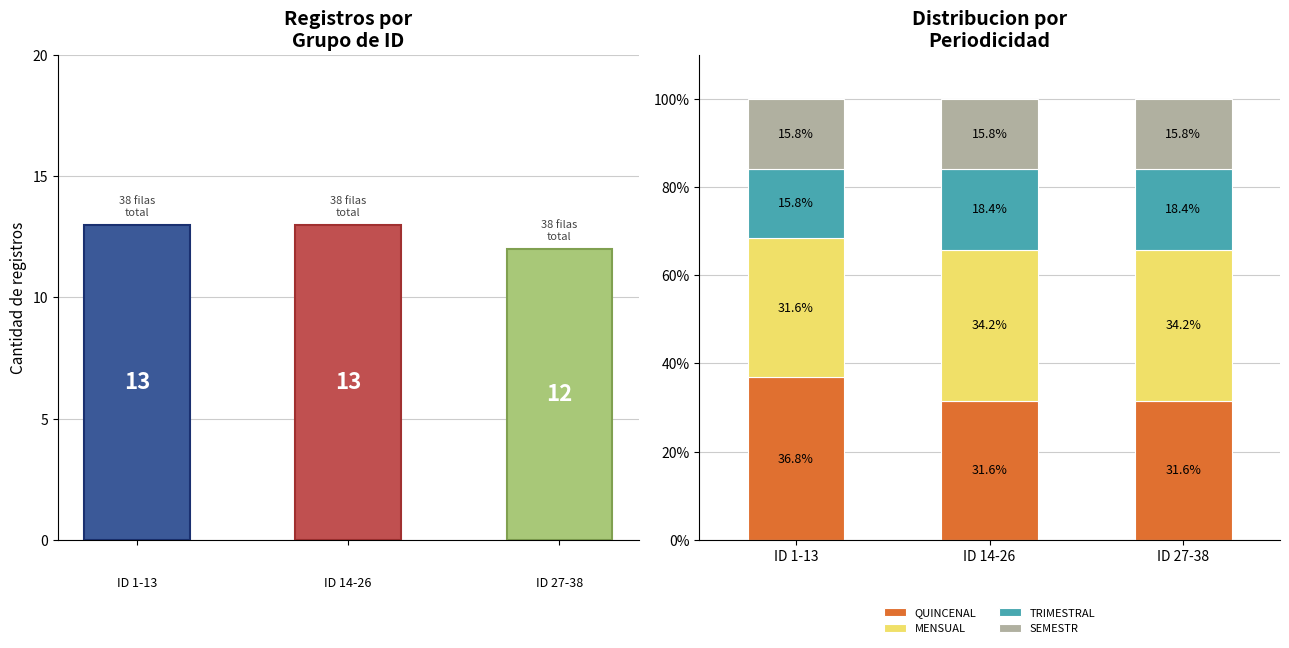

At which label is TRIMESTRAL closest to 17?

ID 1-13